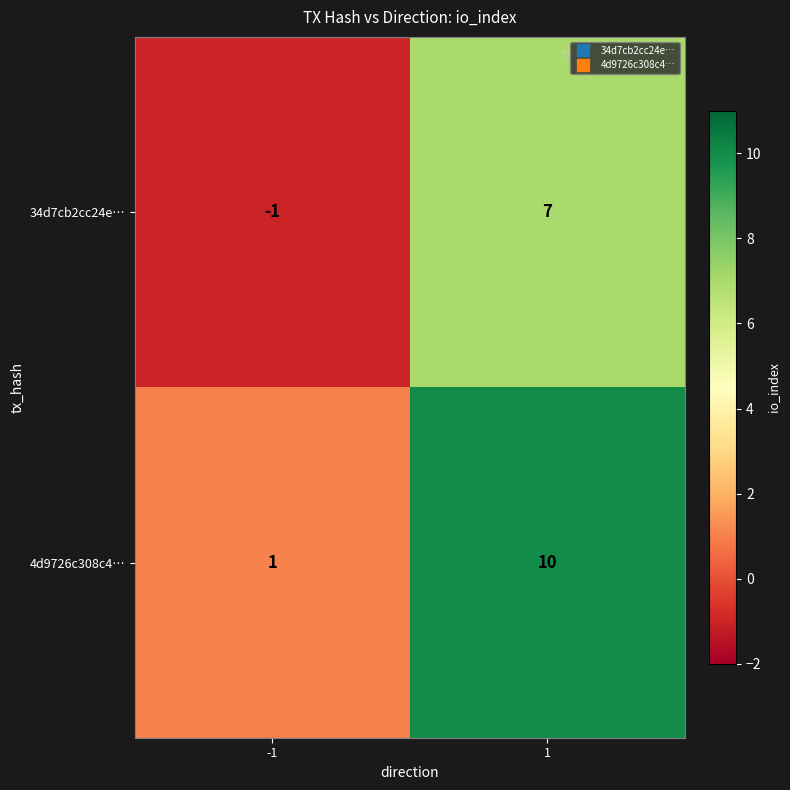

Reading left to right, what are all the values shown in this chart?

34d7cb2cc24e…: -1=-1	1=7
4d9726c308c4…: -1=1	1=10